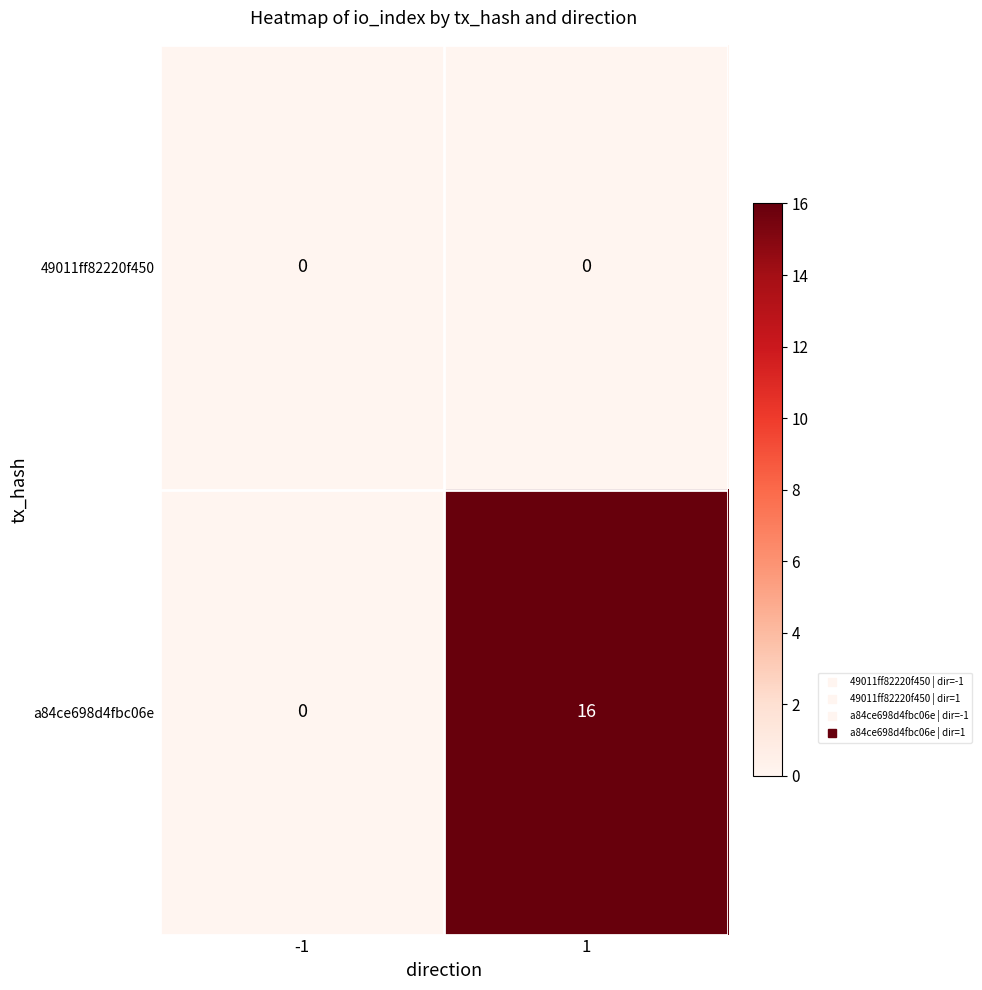

Reading left to right, what are all the values shown in this chart?

49011ff82220f450: -1=0	1=0
a84ce698d4fbc06e: -1=0	1=16